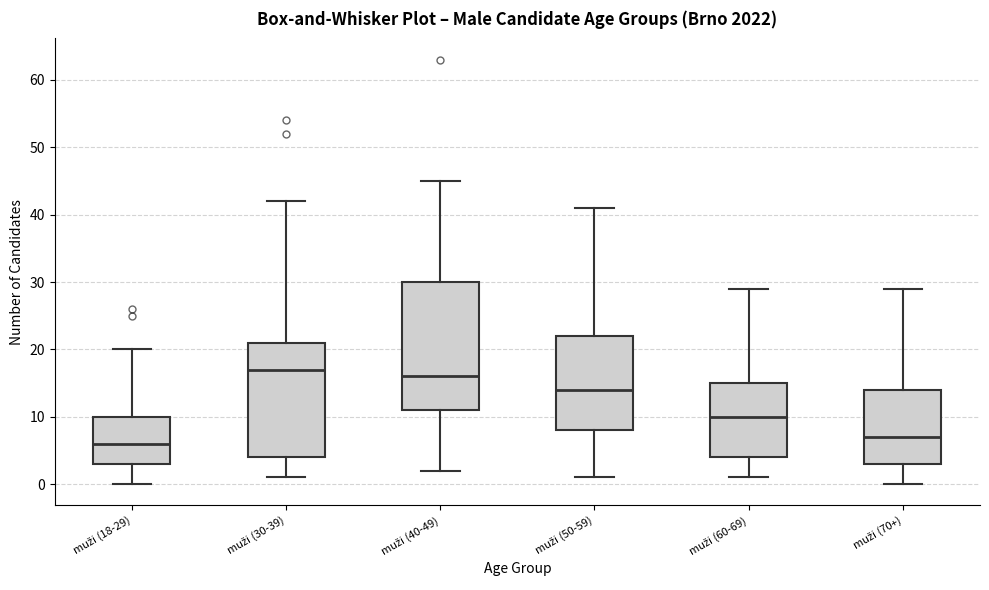

Where does the lower whisker of the box for muži (70+) end on the y-axis? The values are not printed on the chart, so give them approximately, as read against the axis.

0